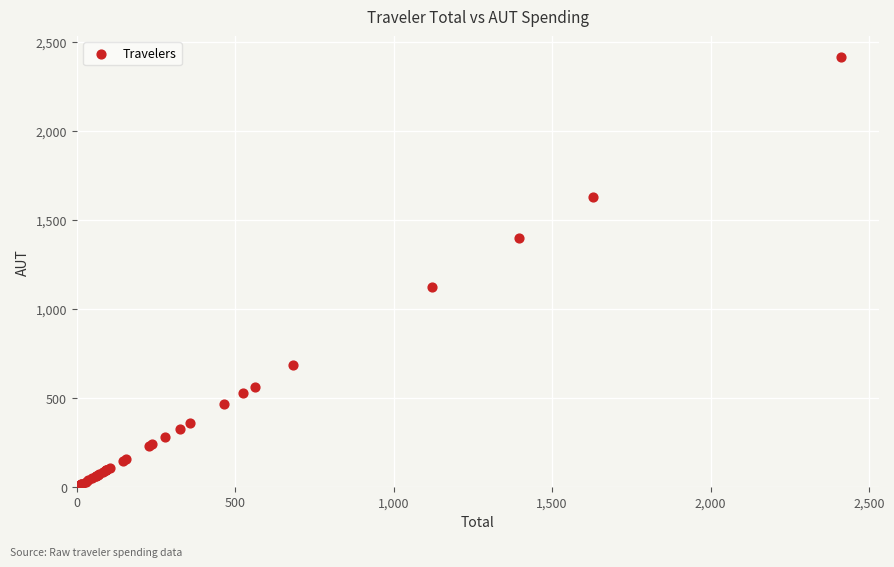

What Y value in the scatter plot is closest to 1206?

1121.1